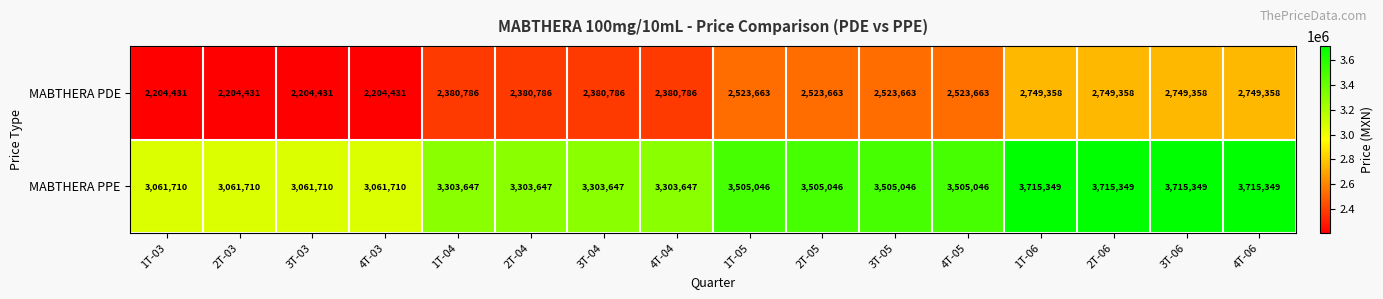

What is the difference between the second highest and minimum values in the MABTHERA PDE series?

544927